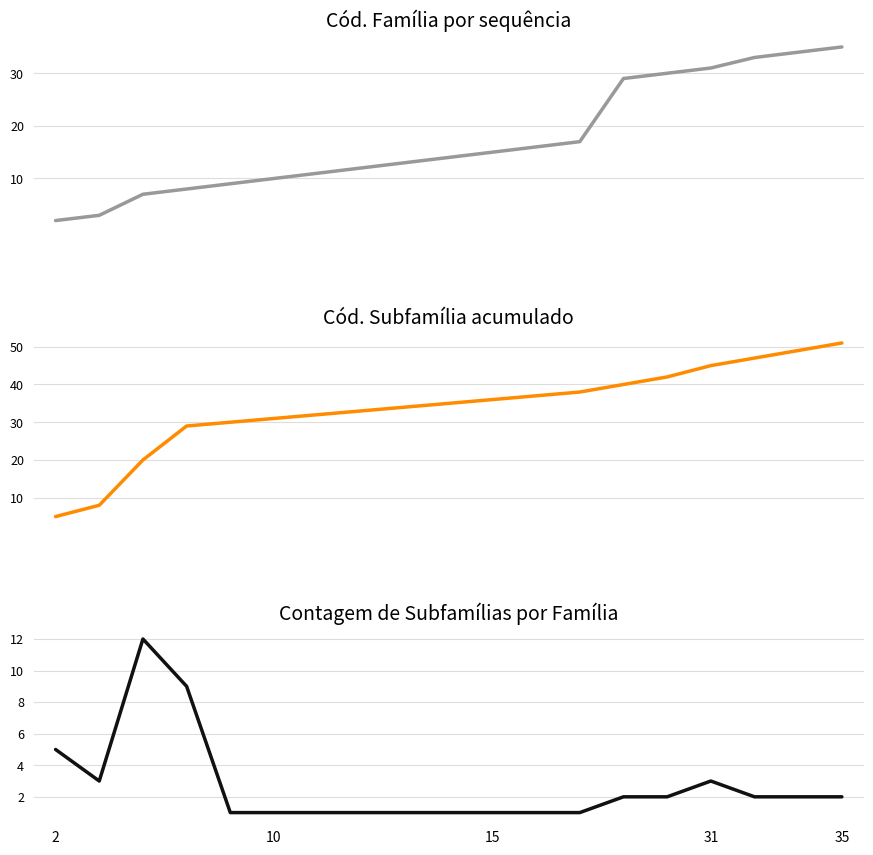

How many data points in Subfamílias por Família are above 2?

5